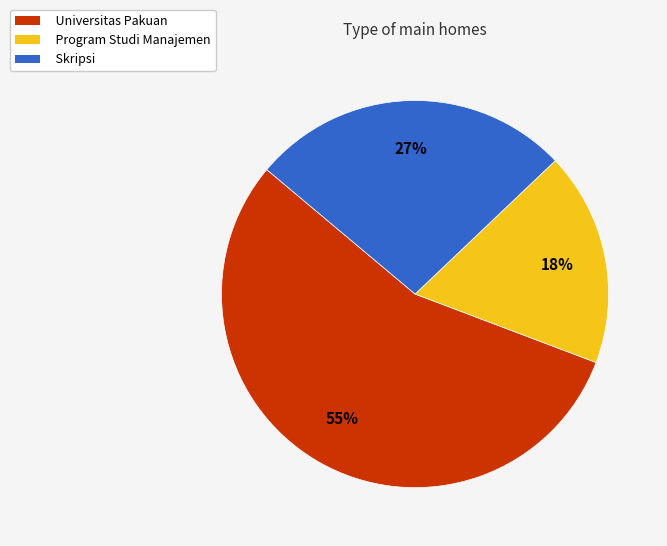

What is the majority slice?

Universitas Pakuan